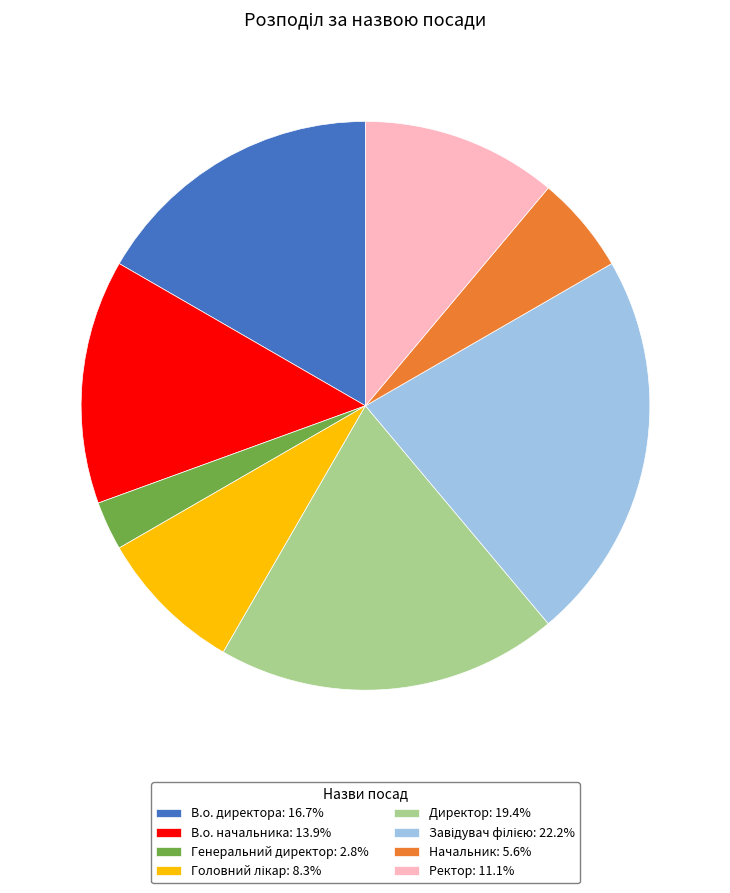

Approximately how many times larger is the value at В.о. начальника: 13.9% compared to Директор: 19.4%?

0.7